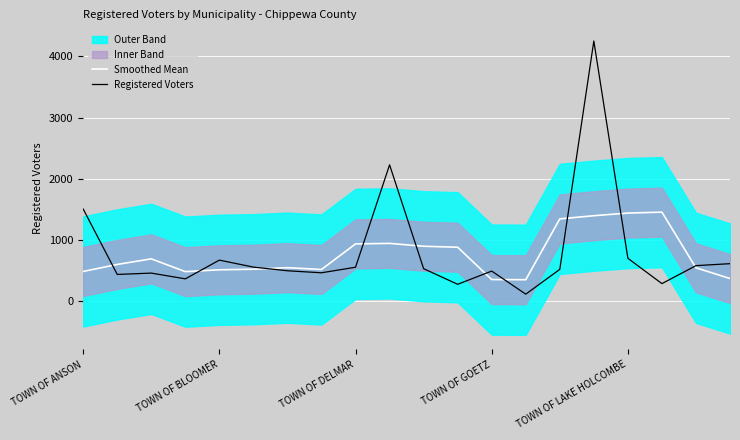

What is the minimum value for Smoothed Mean?

350.8